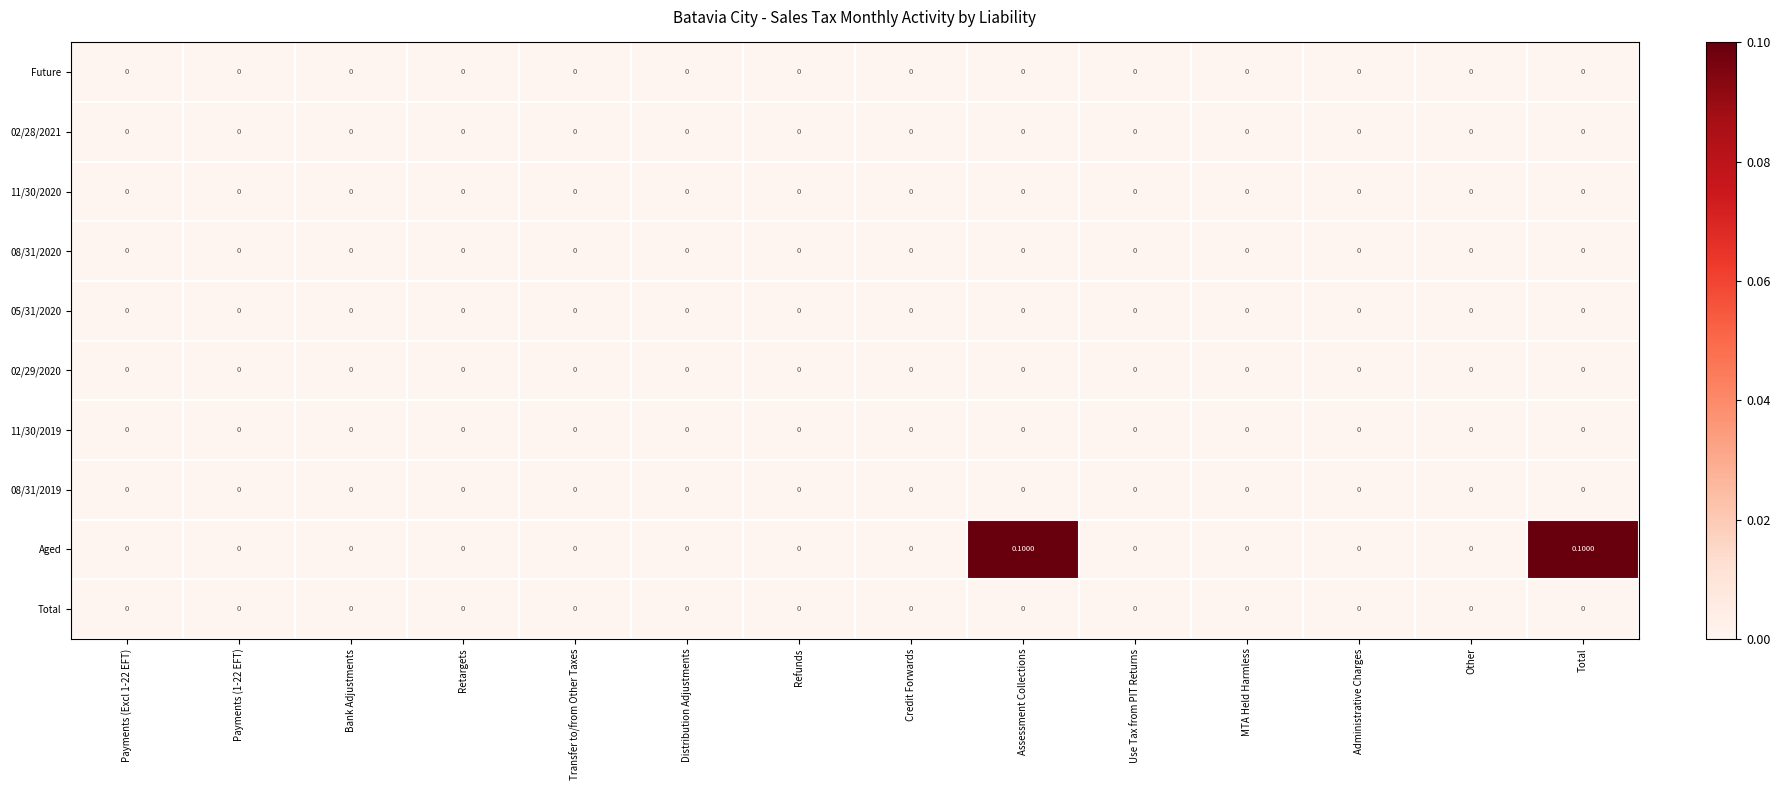

Which series has the largest range (max minus min)?

Aged